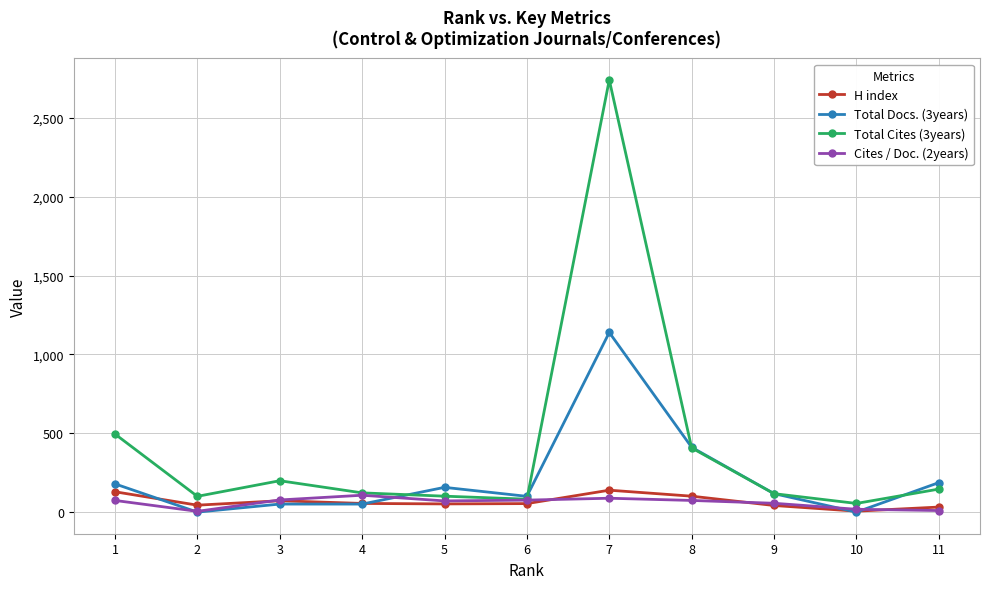

True or false: Total Cites (3years) and H index intersect in this chart.

False